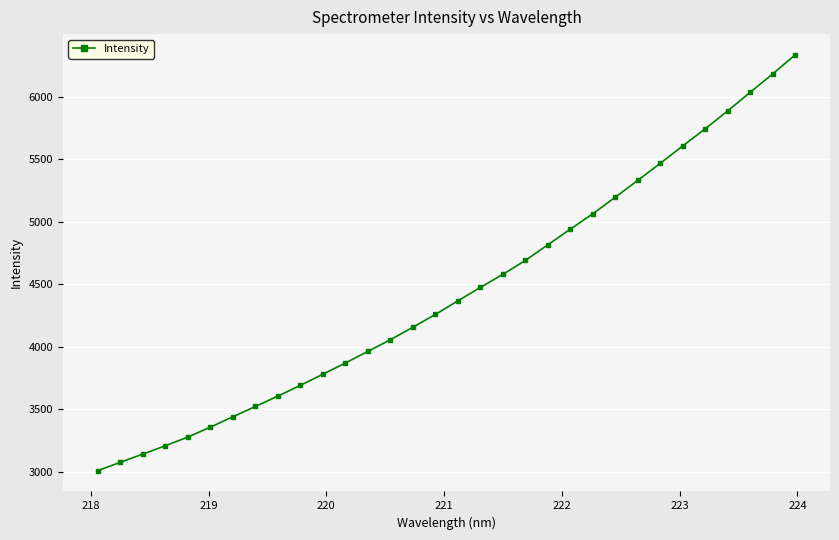

What is the minimum value shown in the chart?

3010.8